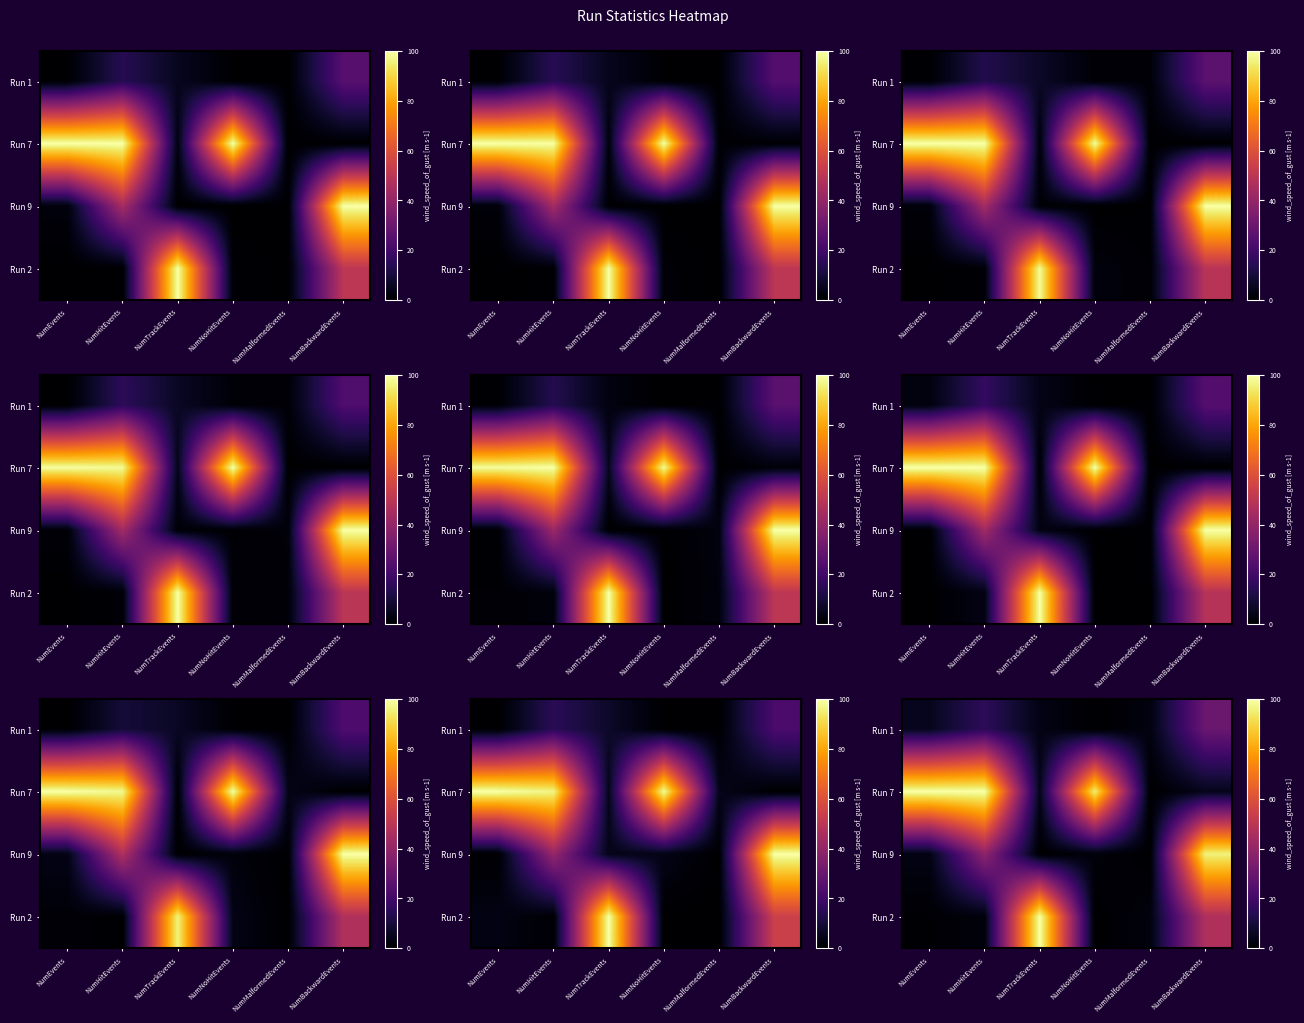

Where does the Run 9 series first go above 3?

NumEvents